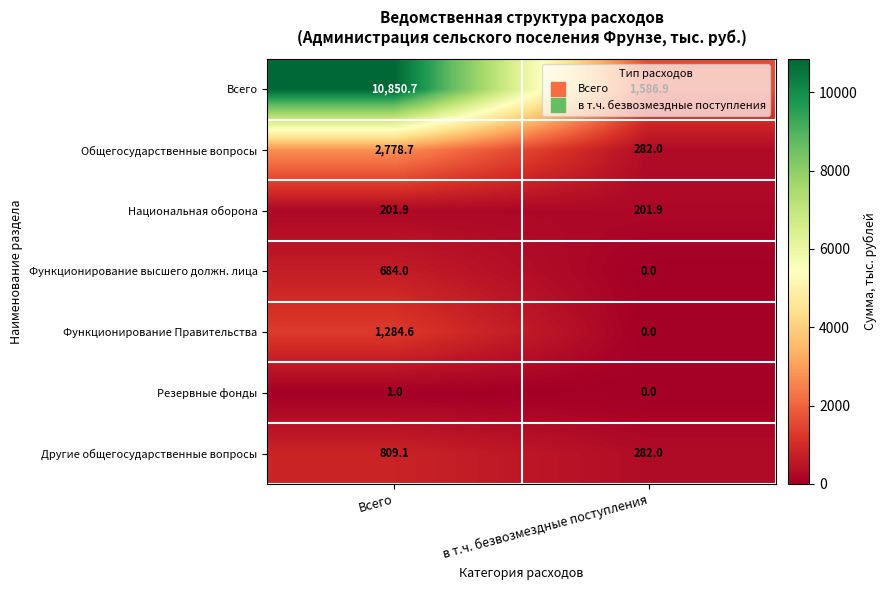

Rank the series at Всего from highest to lowest value.

Всего, Общегосударственные вопросы, Функционирование Правительства, Другие общегосударственные вопросы, Функционирование высшего должн. лица, Национальная оборона, Резервные фонды